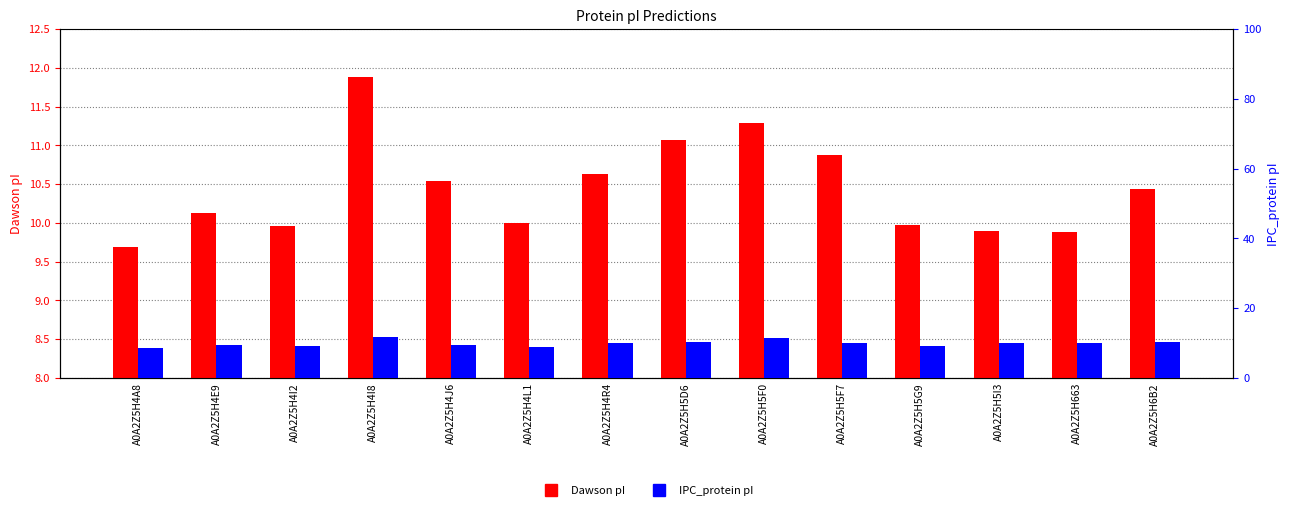

What are all the series names shown in the legend?

Dawson pI, IPC_protein pI